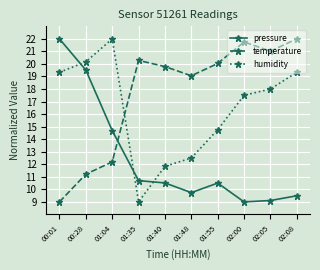

Which series has the largest total across all categories?

temperature